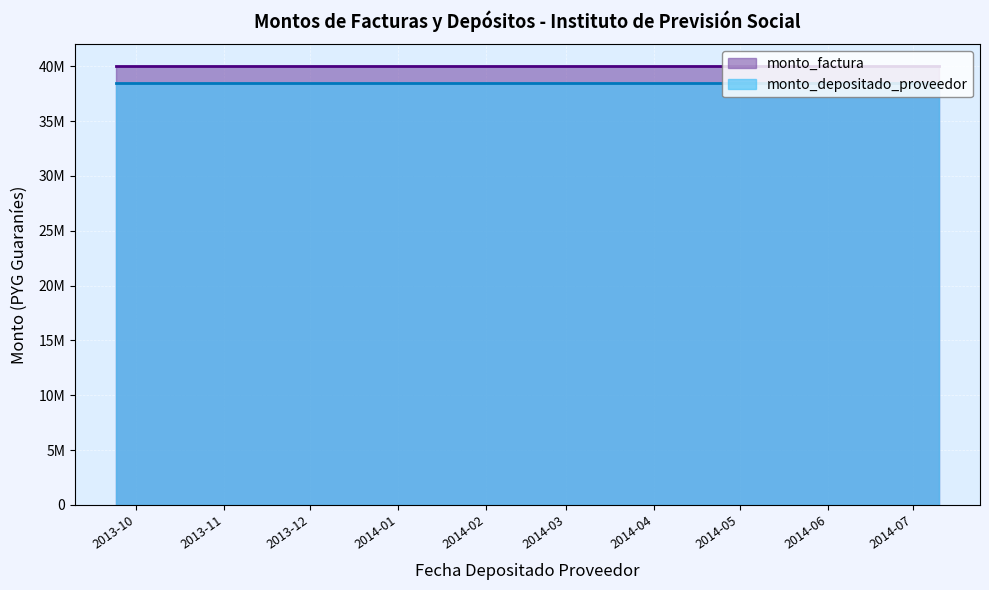

How many lines are shown in the chart?

2